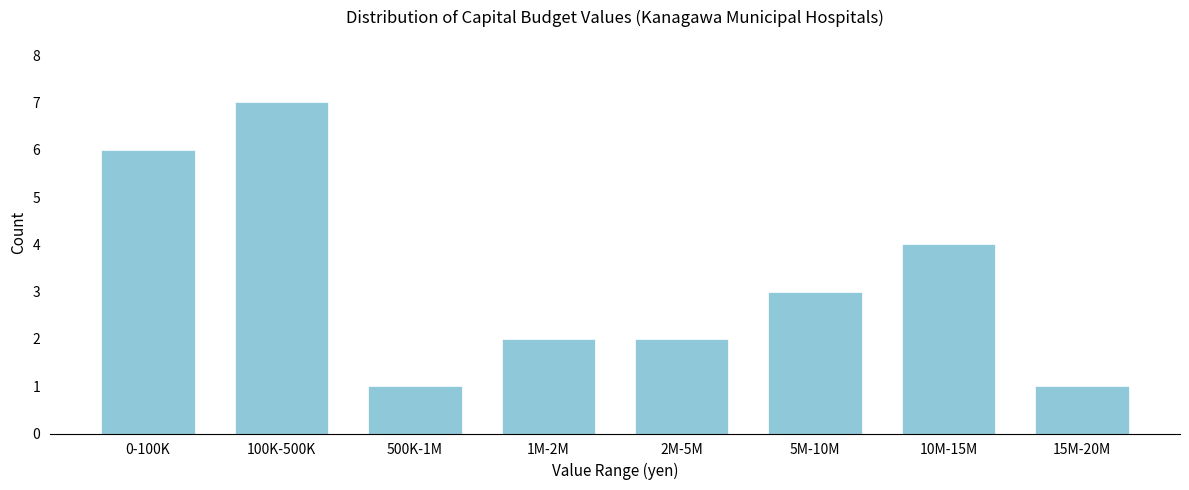

Reading left to right, transcribe all the data shown in this chart.

0-100K=6	100K-500K=7	500K-1M=1	1M-2M=2	2M-5M=2	5M-10M=3	10M-15M=4	15M-20M=1